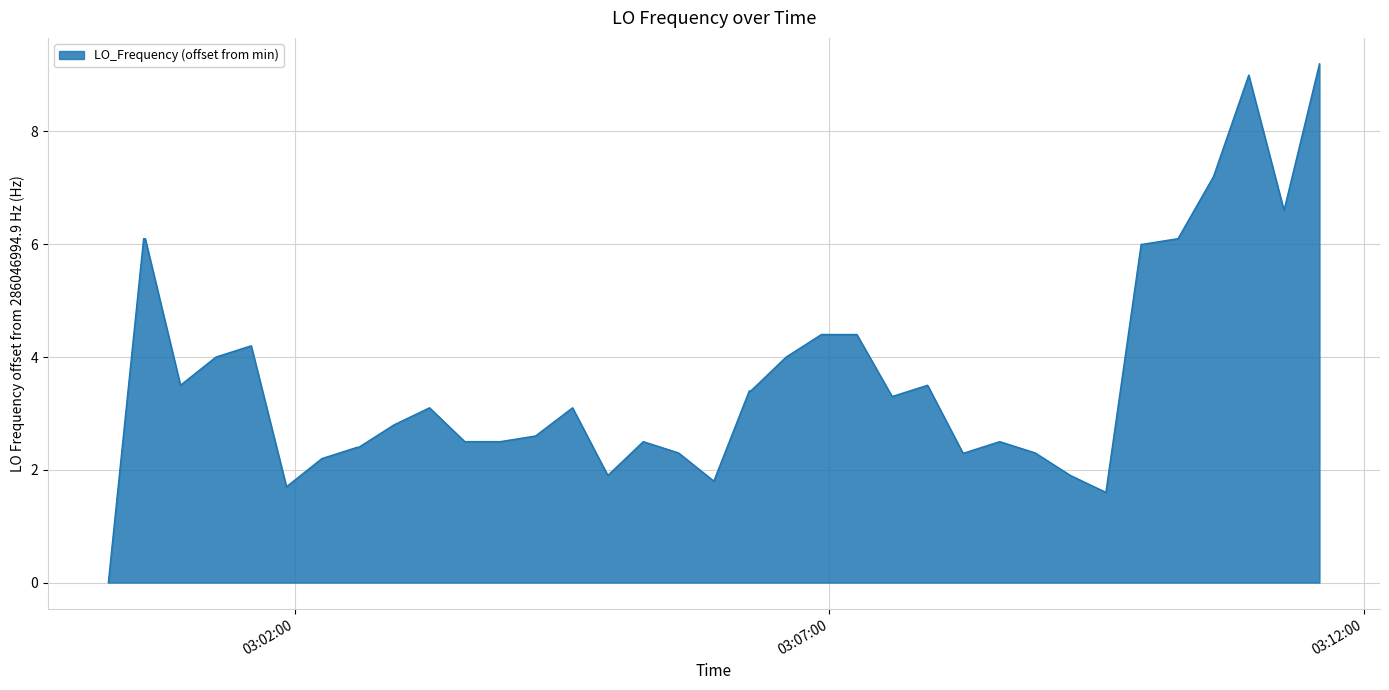

What is the greatest value displayed?

9.2